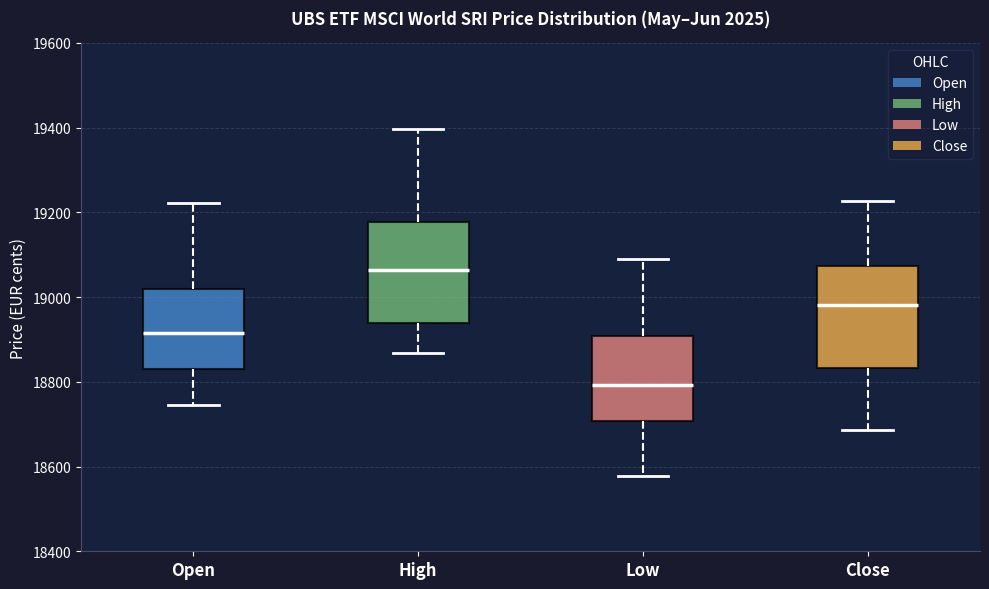

Reading left to right, read every box against the y-axis: the position of its median line, the range the box covers, and the ends of its whiskers. The values are not printed on the chart, so give them approximately, as read against the axis.

Open: median 18920, box 18840 to 19020, whiskers 18740 to 19220
High: median 19060, box 18940 to 19180, whiskers 18860 to 19400
Low: median 18800, box 18700 to 18900, whiskers 18580 to 19100
Close: median 18980, box 18840 to 19080, whiskers 18680 to 19220